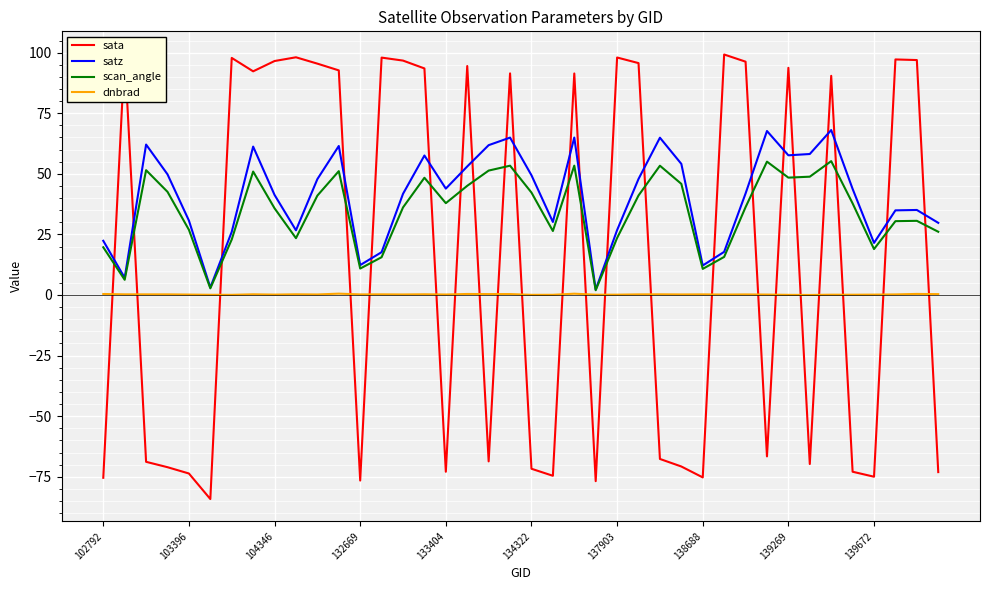

What is the highest value of the scan_angle series?

55.2